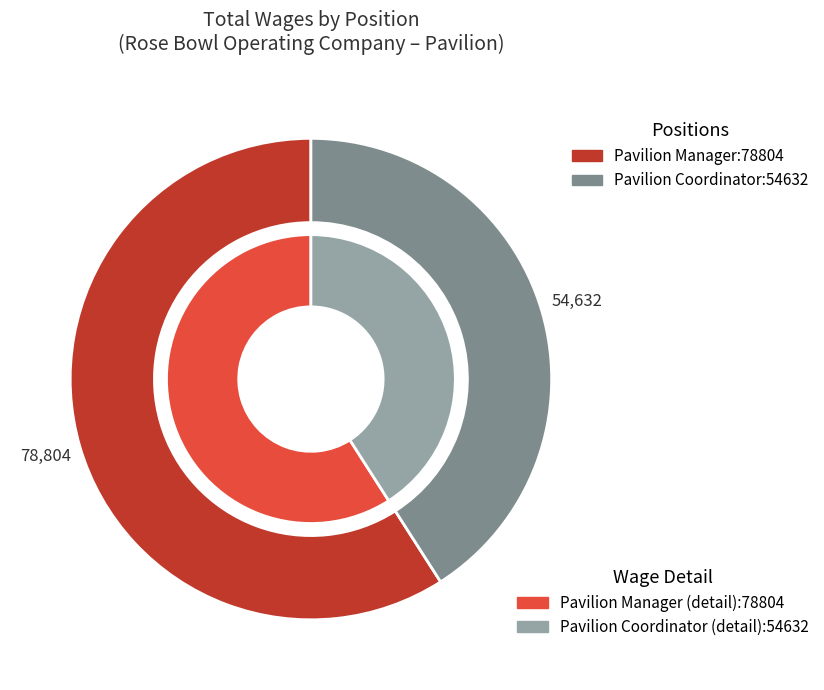

Count the number of slices in the pie.

2